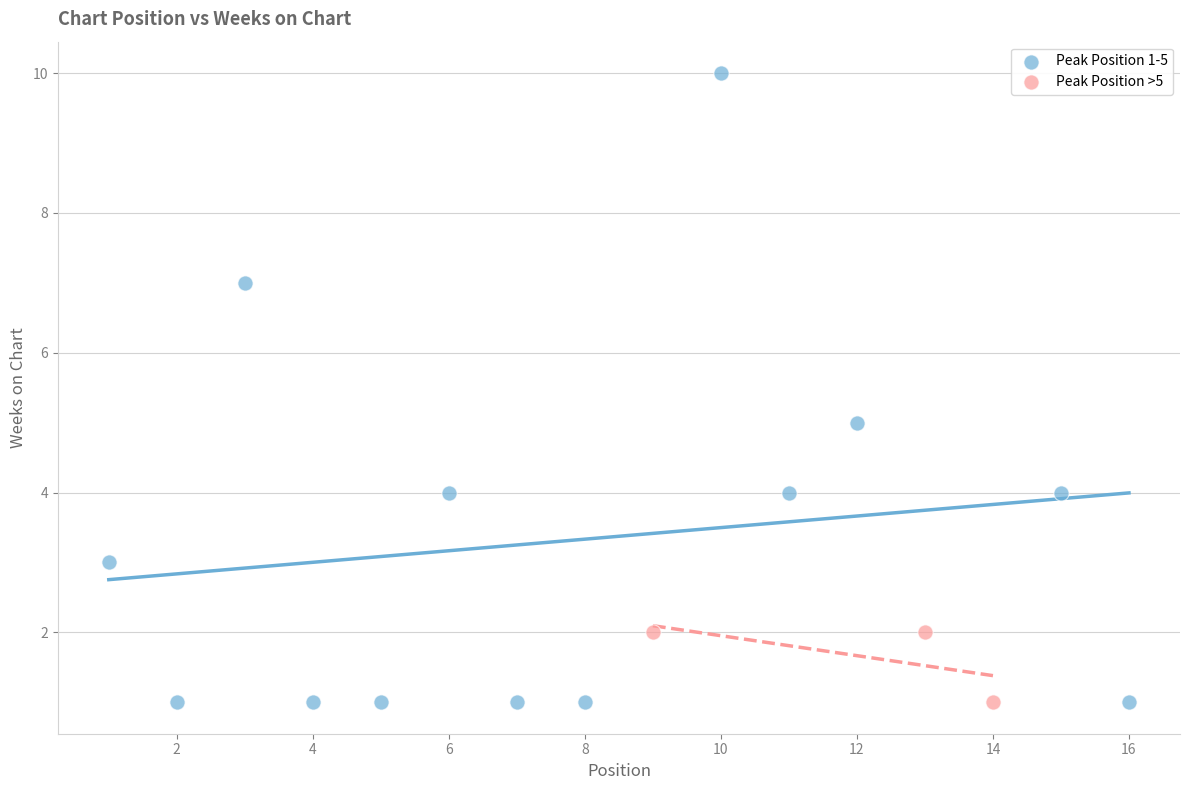

Which series has the largest Y range (max minus min)?

Peak Position 1-5